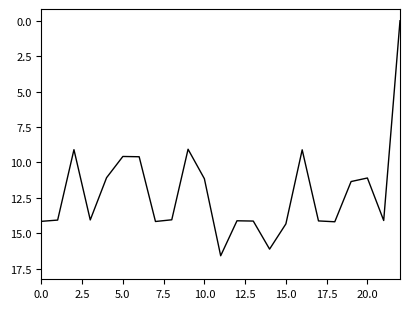

What is the difference between the maximum and minimum values?

16.6